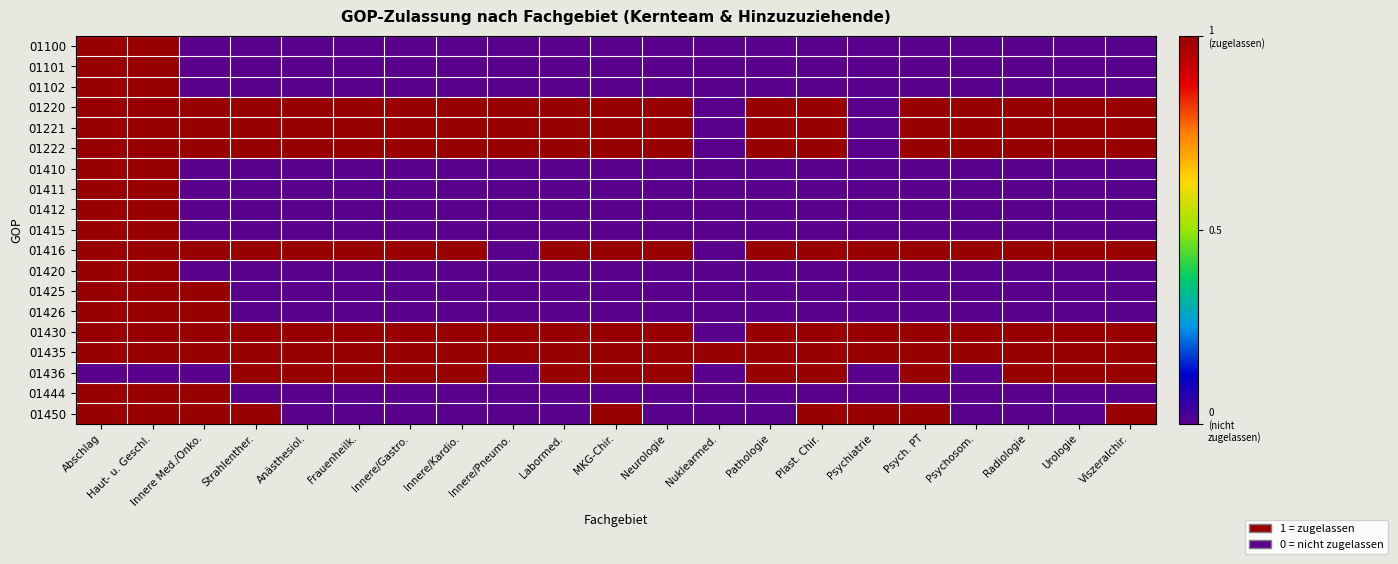

Rank the series by their maximum value, from lowest to highest.

01100, 01101, 01102, 01220, 01221, 01222, 01410, 01411, 01412, 01415, 01416, 01420, 01425, 01426, 01430, 01435, 01436, 01444, 01450